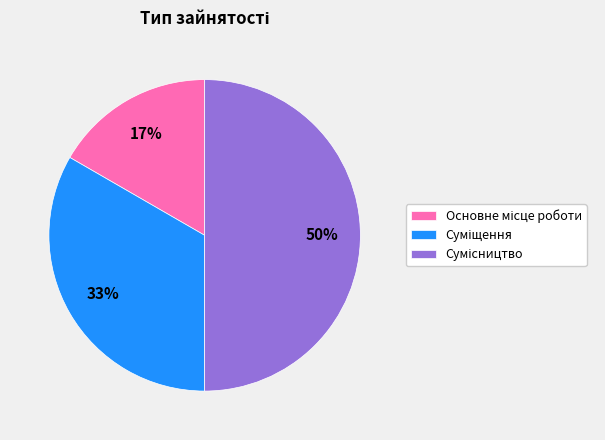

To the nearest percent, what is the average slice percentage?

33%